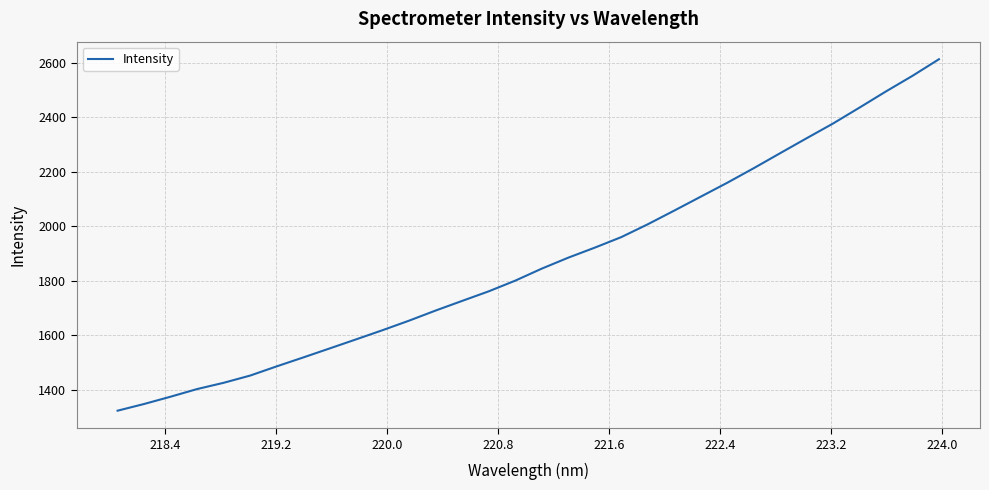

What is the smallest value displayed?

1322.4